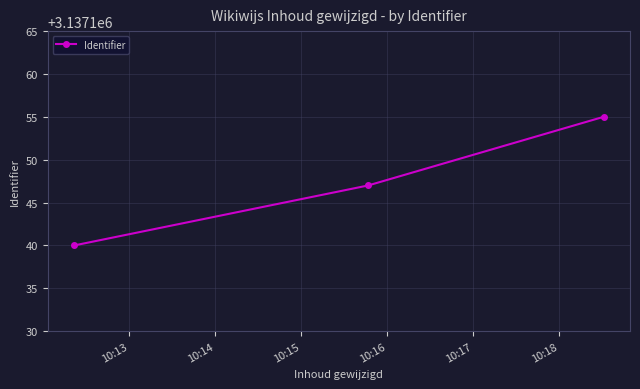

Does the chart display data point markers on the line(s)?

Yes